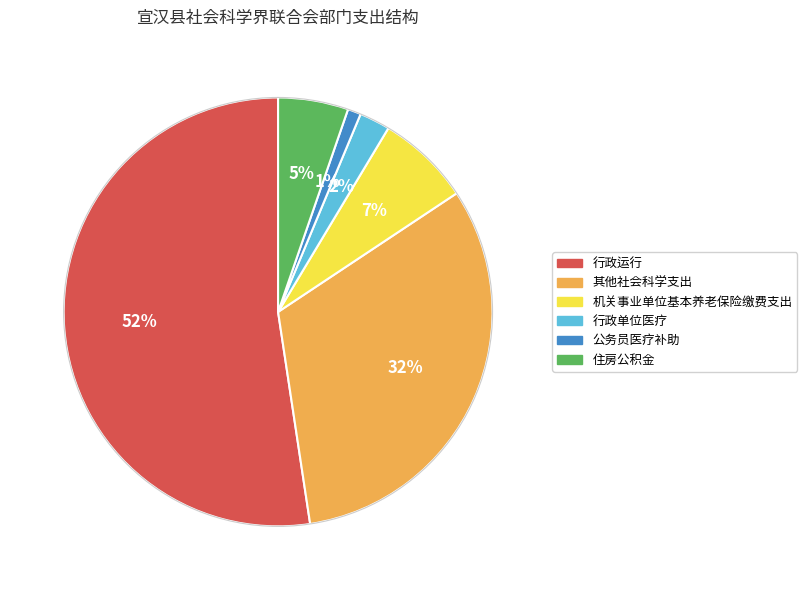

Is the sum of 其他社会科学支出 and 行政运行 greater than half?

Yes